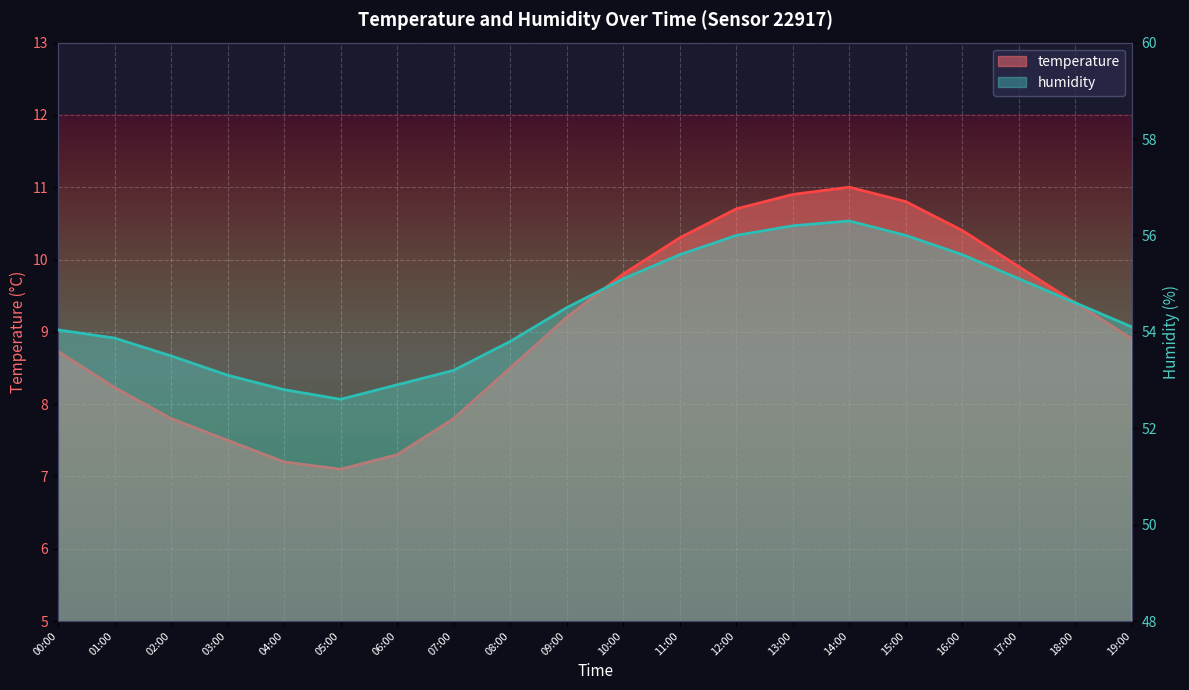

What is the average value of the temperature series?

9.1